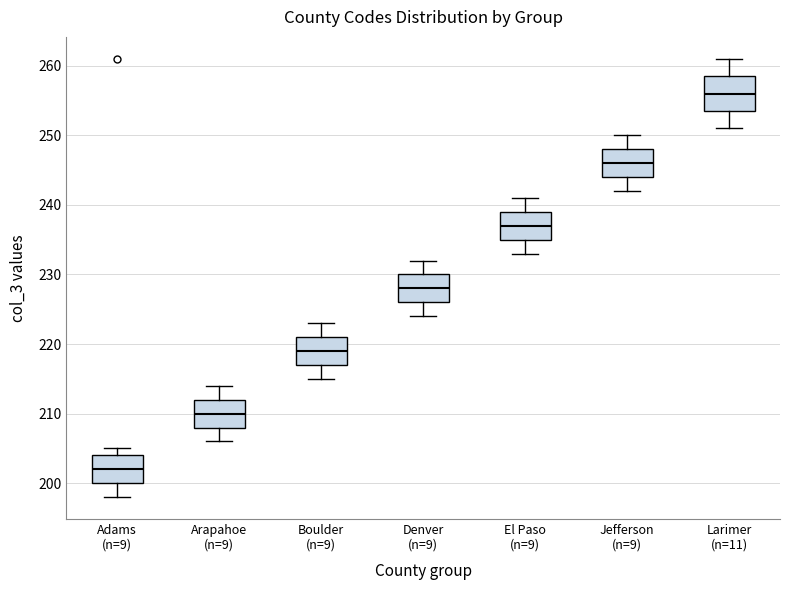

Reading left to right, transcribe this box plot: for each box, give where its median line is, the range the box spans, and where its two whiskers end, as read against the y-axis. The values are not printed on the chart, so give them approximately, as read against the axis.

Adams (n=9): median 202, box 200 to 204, whiskers 198 to 205
Arapahoe (n=9): median 210, box 208 to 212, whiskers 206 to 214
Boulder (n=9): median 219, box 217 to 221, whiskers 215 to 223
Denver (n=9): median 228, box 226 to 230, whiskers 224 to 232
El Paso (n=9): median 237, box 235 to 239, whiskers 233 to 241
Jefferson (n=9): median 246, box 244 to 248, whiskers 242 to 250
Larimer (n=11): median 256, box 254 to 259, whiskers 251 to 261